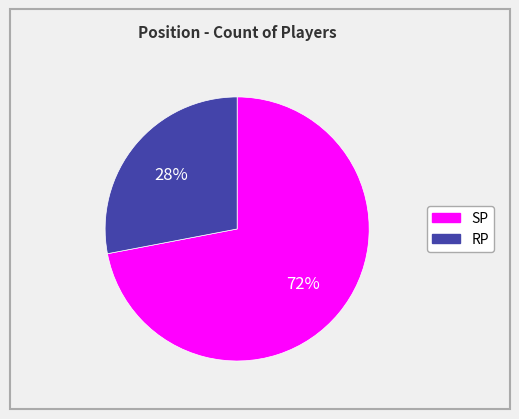

Count the number of slices in the pie.

2